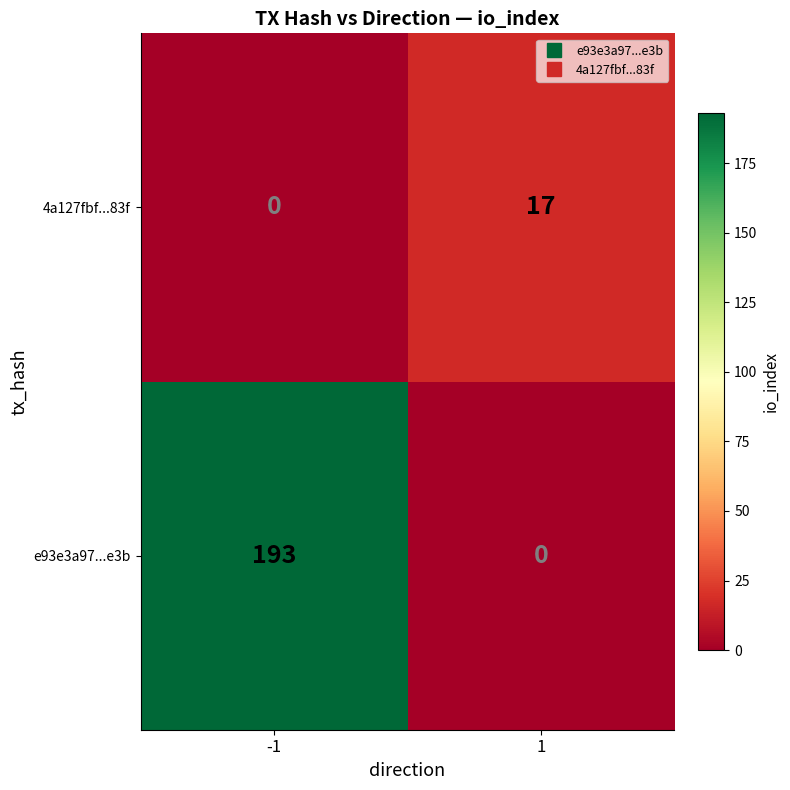

What is the sum of the 4a127fbf...83f values at -1 and 1?

17